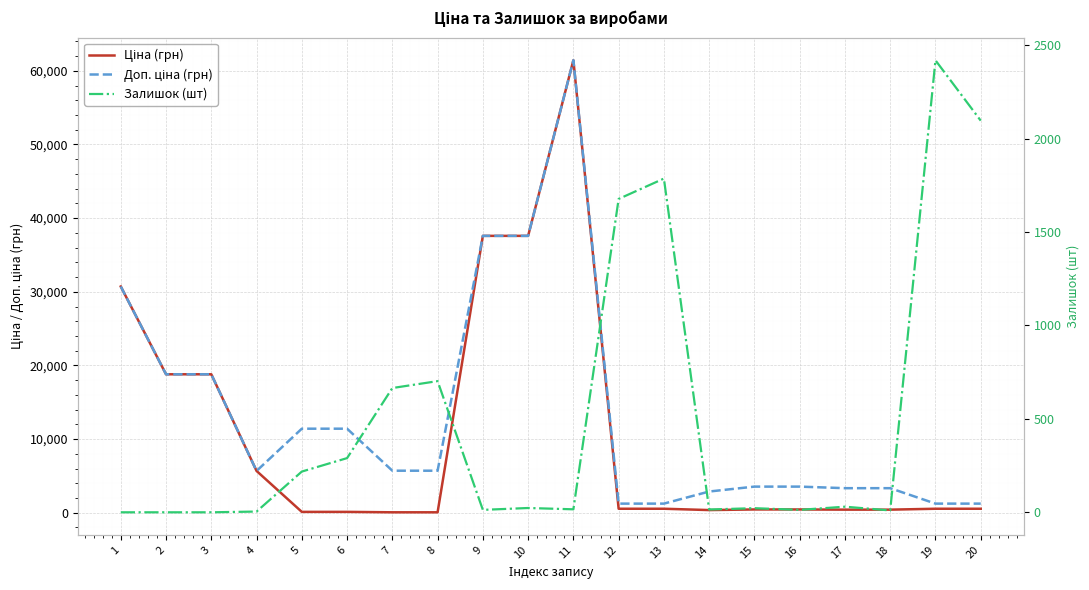

What is the difference between the maximum and minimum values in the Доп. ціна (грн) series?

60198.9